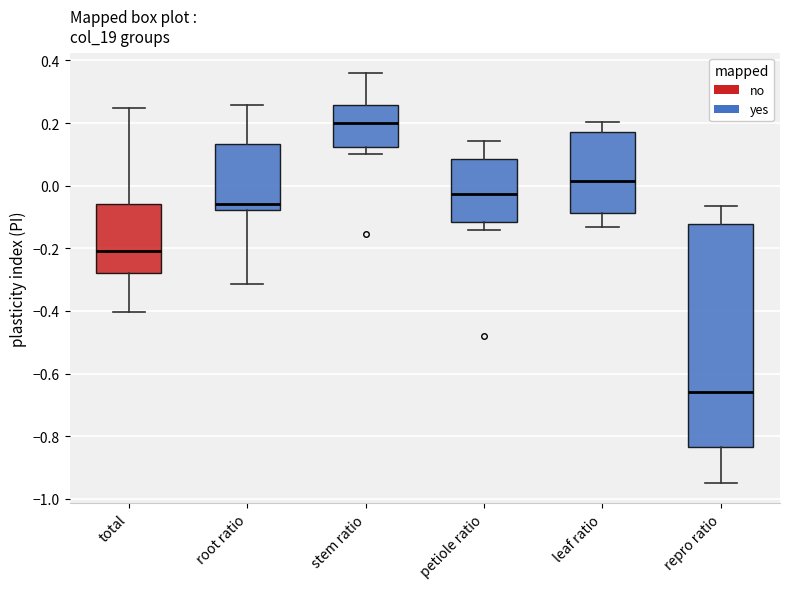

Which box is the tallest, from its lower edge to its upper edge?

repro ratio